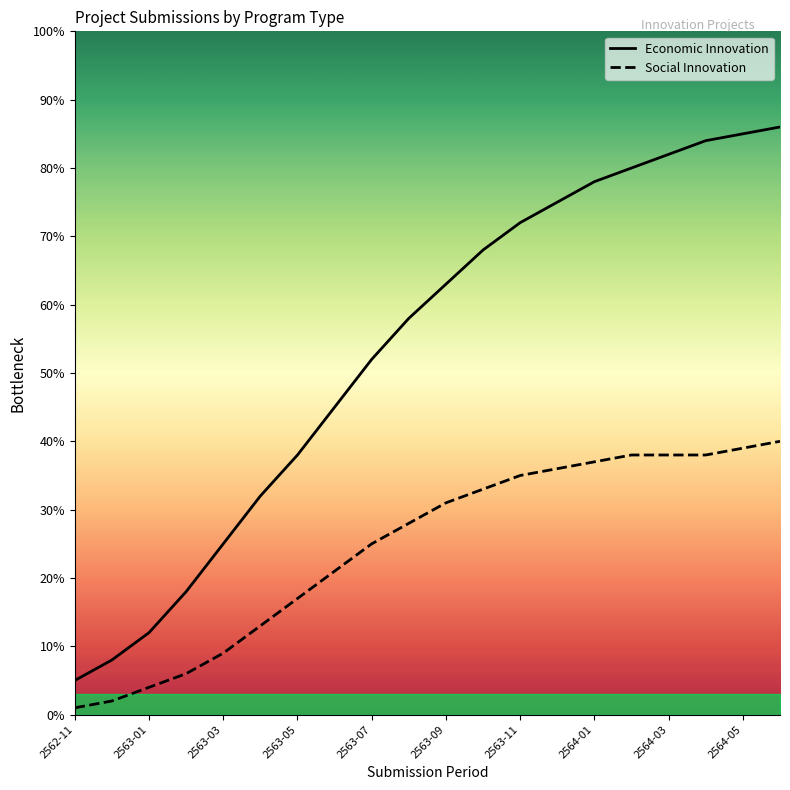

Reading right to left, list all the values displayed in this chart.

Economic Innovation: 86	85	84	82	80	78	75	72	68	63	58	52	45	38	32	25	18	12	8	5
Social Innovation: 40	39	38	38	38	37	36	35	33	31	28	25	21	17	13	9	6	4	2	1